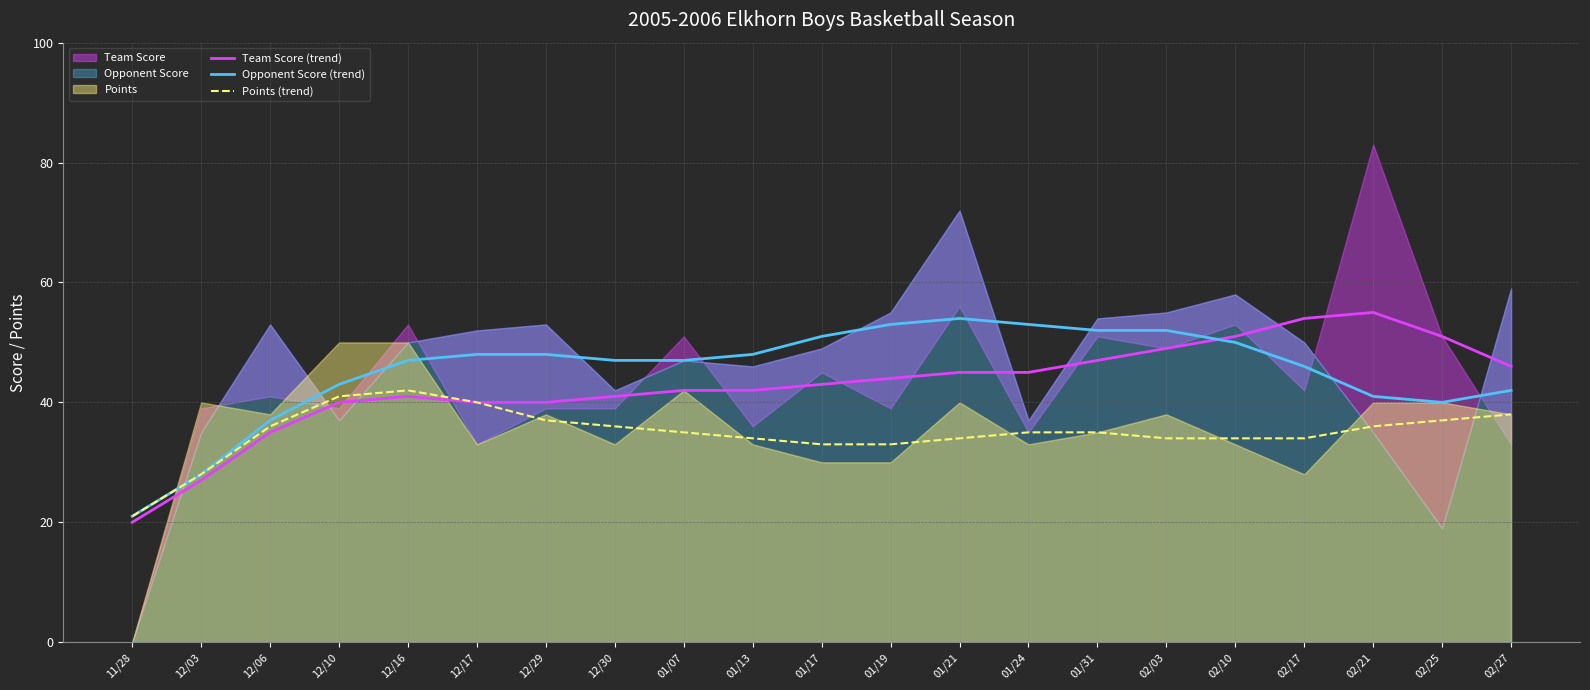

True or false: Opponent Score (trend) has a value of 22 at 01/19.

False